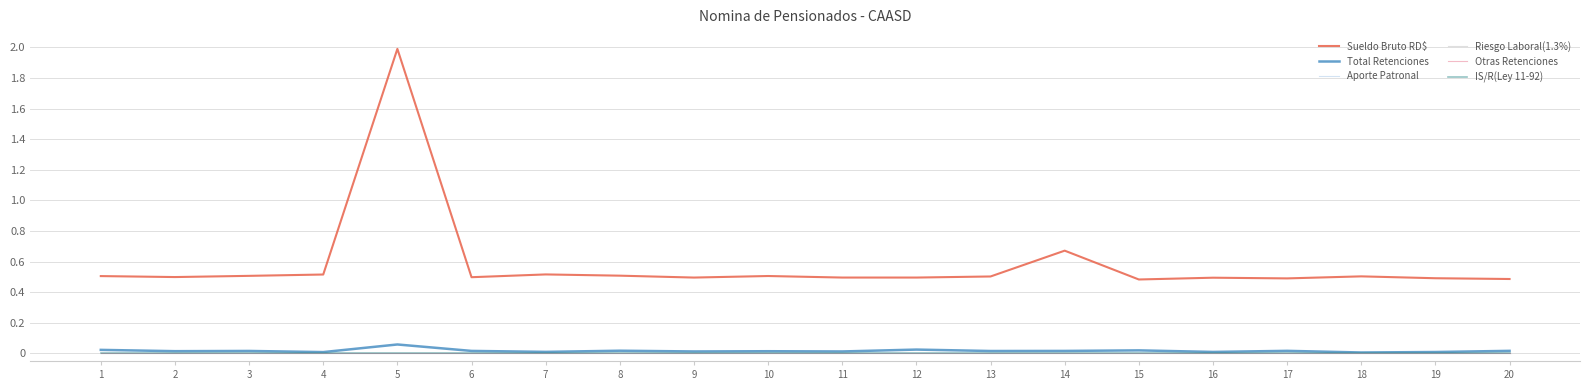

True or false: Otras Retenciones and Total Retenciones cross at least once.

False